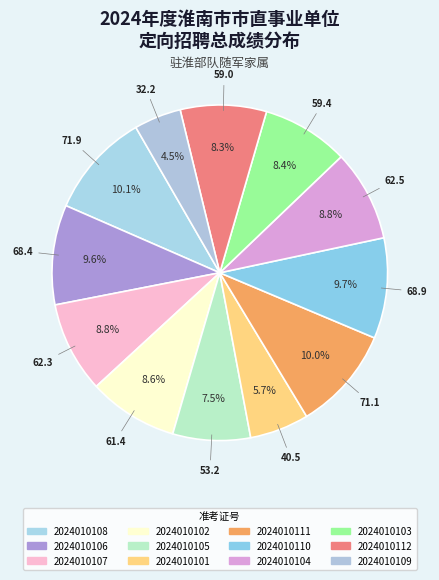

How many slices are in this pie chart?

12